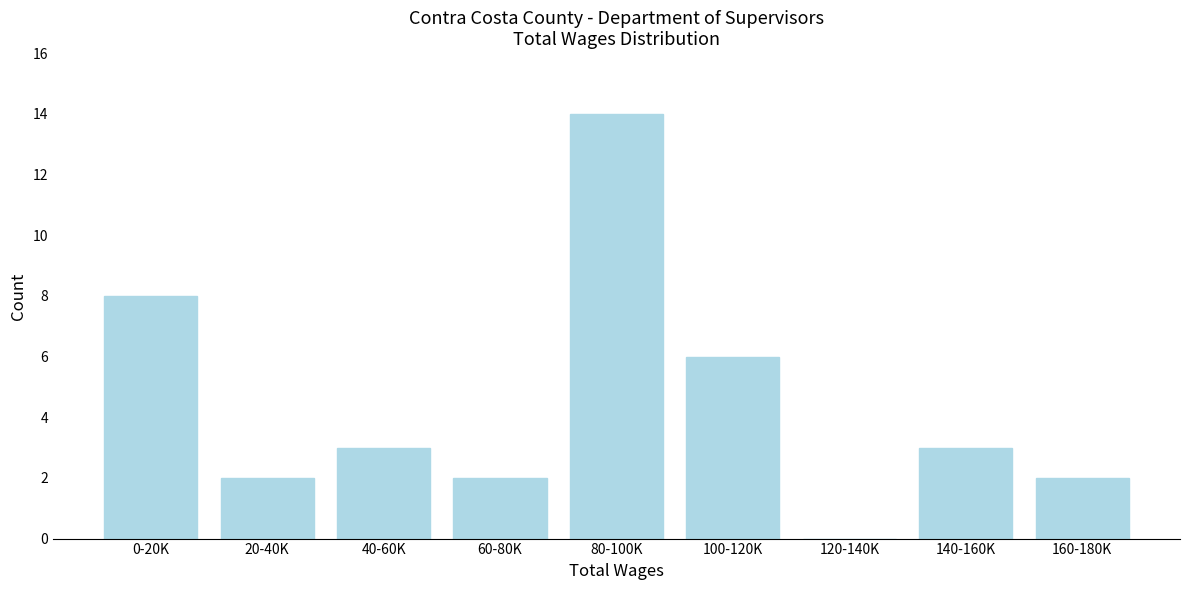

Reading left to right, extract all data points from this chart.

0-20K=8	20-40K=2	40-60K=3	60-80K=2	80-100K=14	100-120K=6	120-140K=0	140-160K=3	160-180K=2